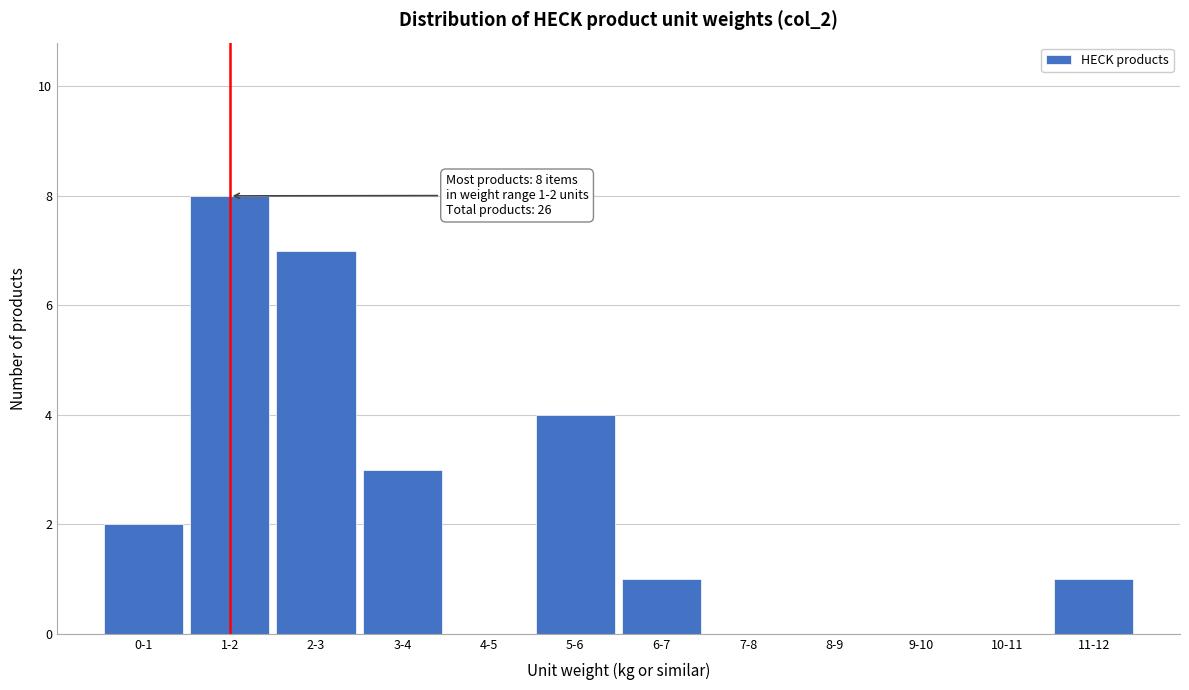

Reading left to right, list all the values displayed in this chart.

0-1=2	1-2=8	2-3=7	3-4=3	4-5=0	5-6=4	6-7=1	7-8=0	8-9=0	9-10=0	10-11=0	11-12=1